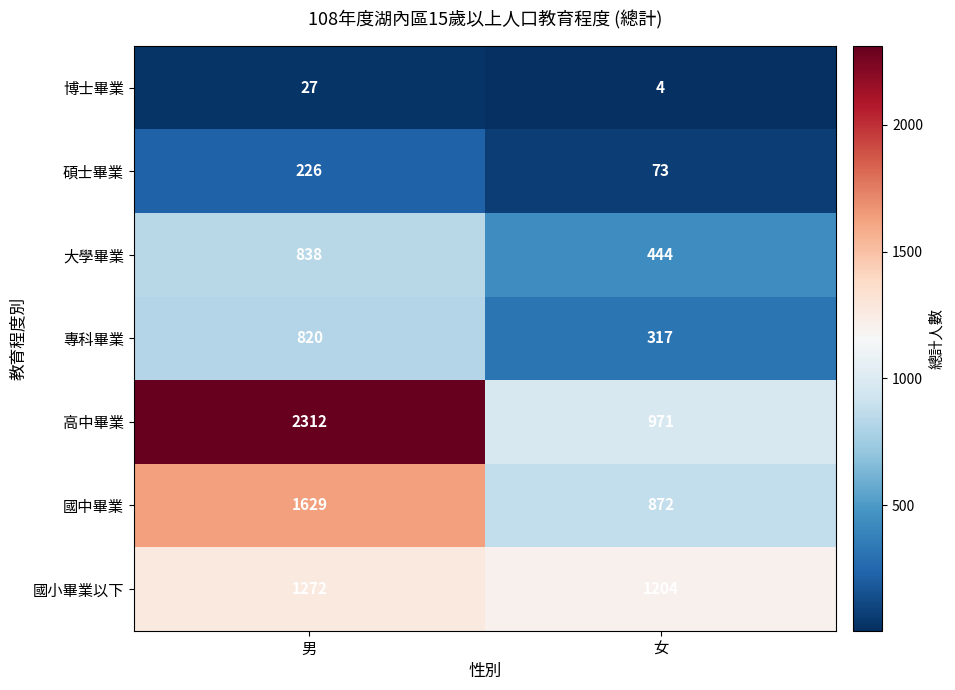

What is the maximum value shown in the chart?

2312